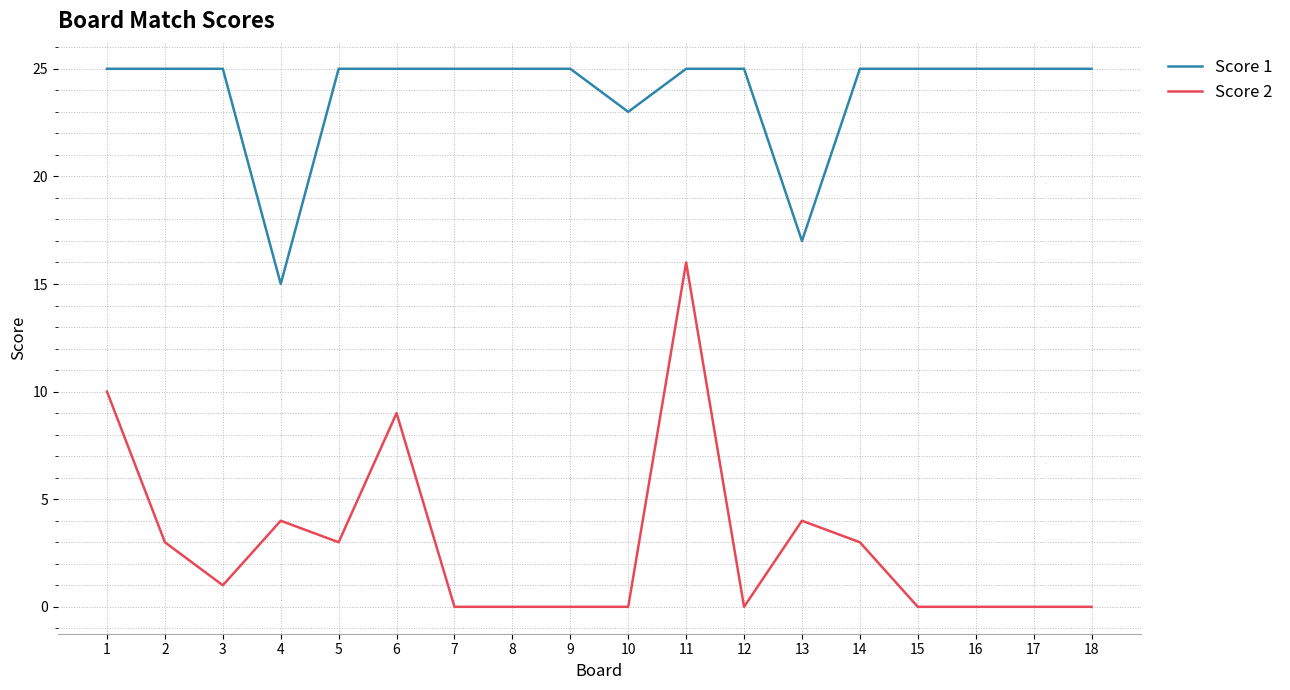

Rank the series by their average value, from lowest to highest.

Score 2, Score 1